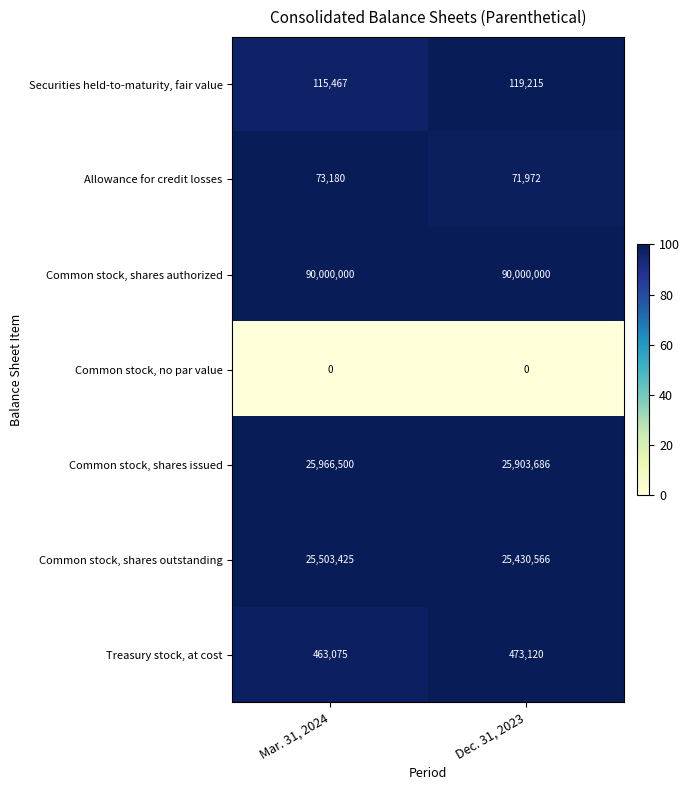

List the series in order of their peak value, highest first.

Common stock, shares authorized, Common stock, shares issued, Common stock, shares outstanding, Treasury stock, at cost, Securities held-to-maturity, fair value, Allowance for credit losses, Common stock, no par value